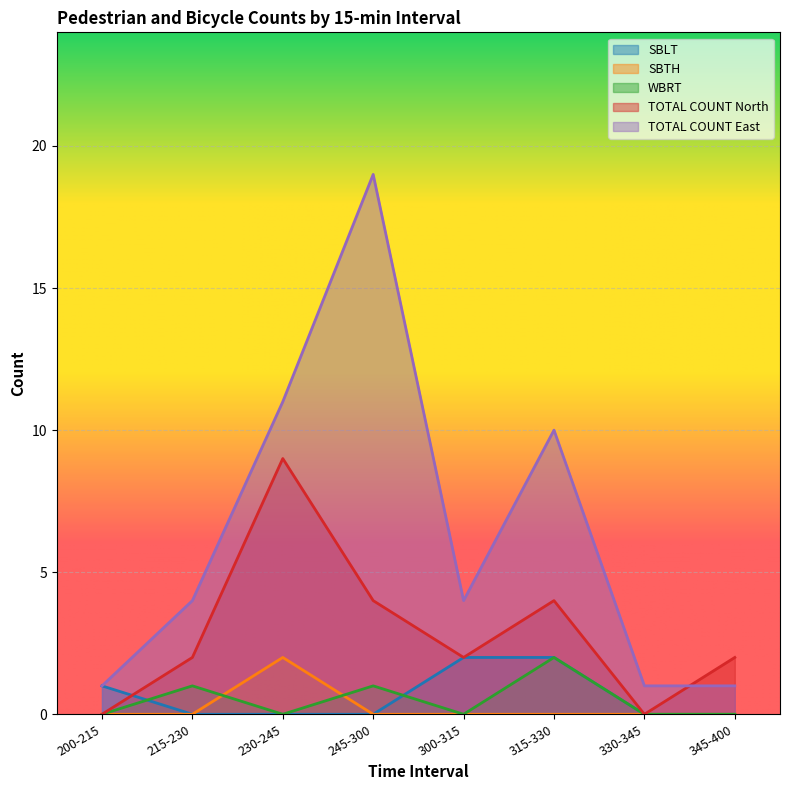

What is the maximum value shown in the chart?

19